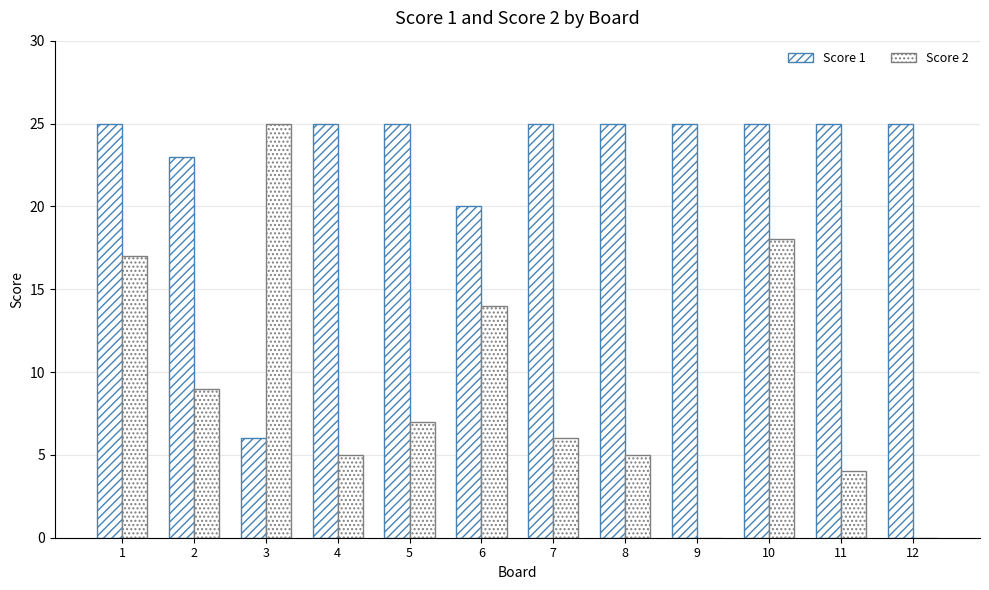

How many groups of bars are there?

12